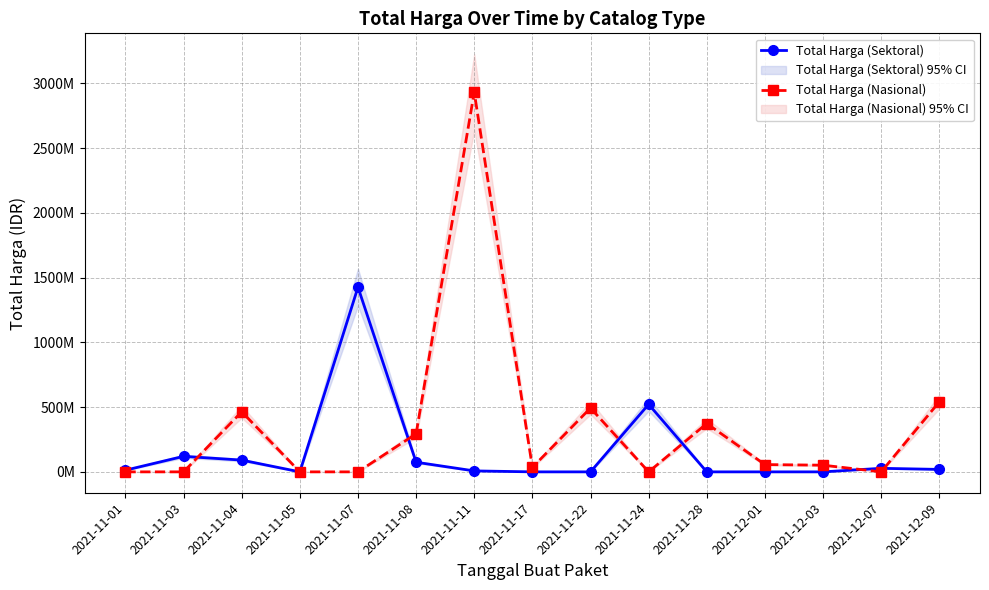

How many interior local valleys does the Total Harga (Sektoral) series have?

1